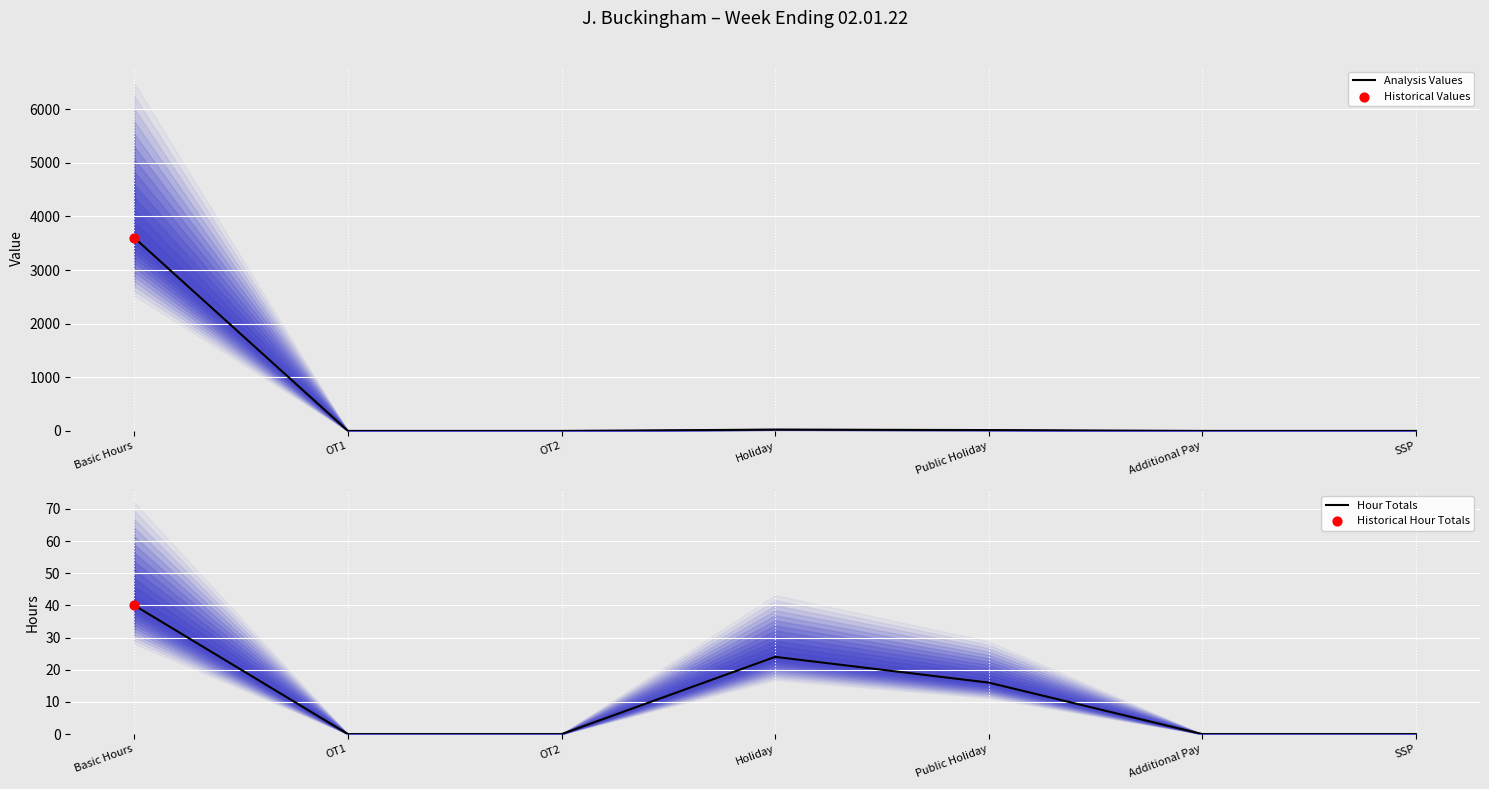

Which series has the widest spread of Y values?

Analysis Values